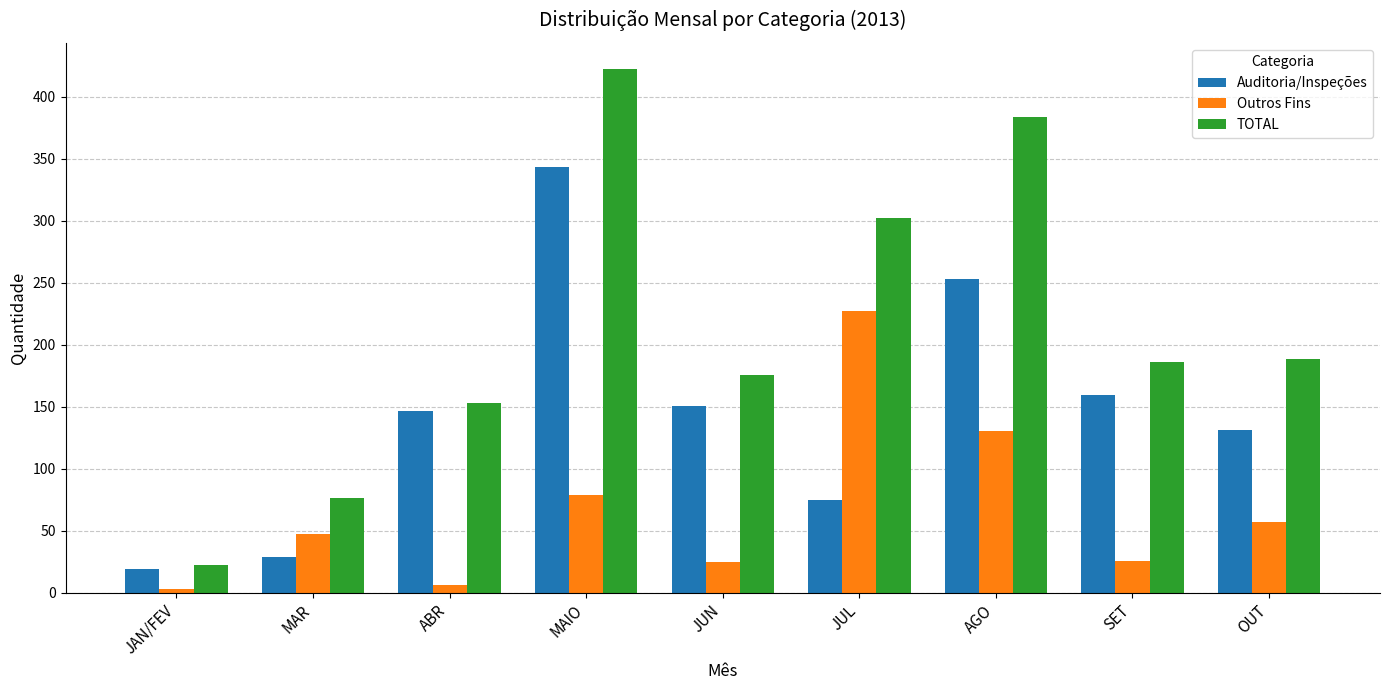

The value of TOTAL at MAR is 76.5. True or false?

True